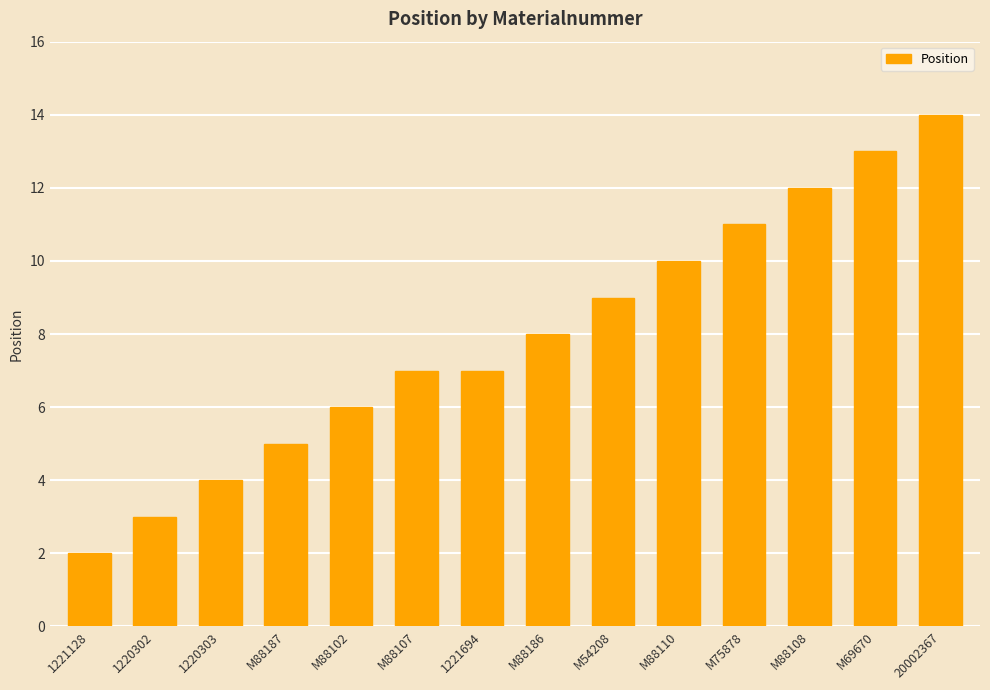

Approximately how many times larger is the value at M54208 compared to 1221694?

1.3